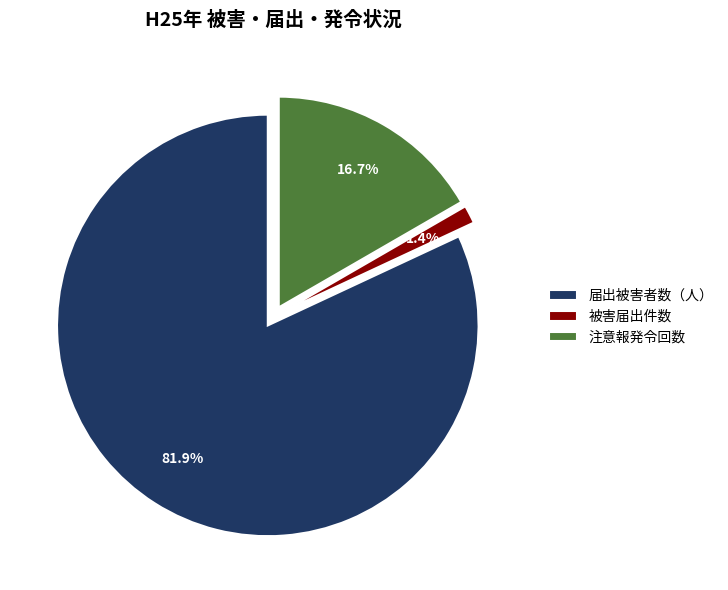

Which category has the smallest portion of the pie?

被害届出件数